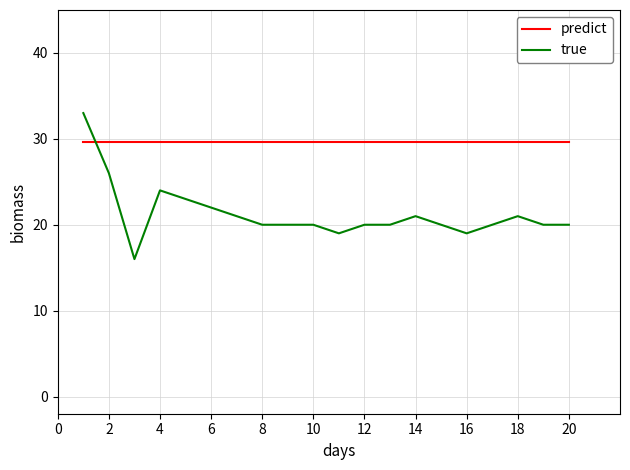

Reading right to left, what are all the values shown in this chart?

predict: 29.6	29.6	29.6	29.6	29.6	29.6	29.6	29.6	29.6	29.6	29.6	29.6	29.6	29.6	29.6	29.6	29.6	29.6	29.6	29.6
true: 20.0	20.0	21.0	20.0	19.0	20.0	21.0	20.0	20.0	19.0	20.0	20.0	20.0	21.0	22.0	23.0	24.0	16.0	26.0	33.0